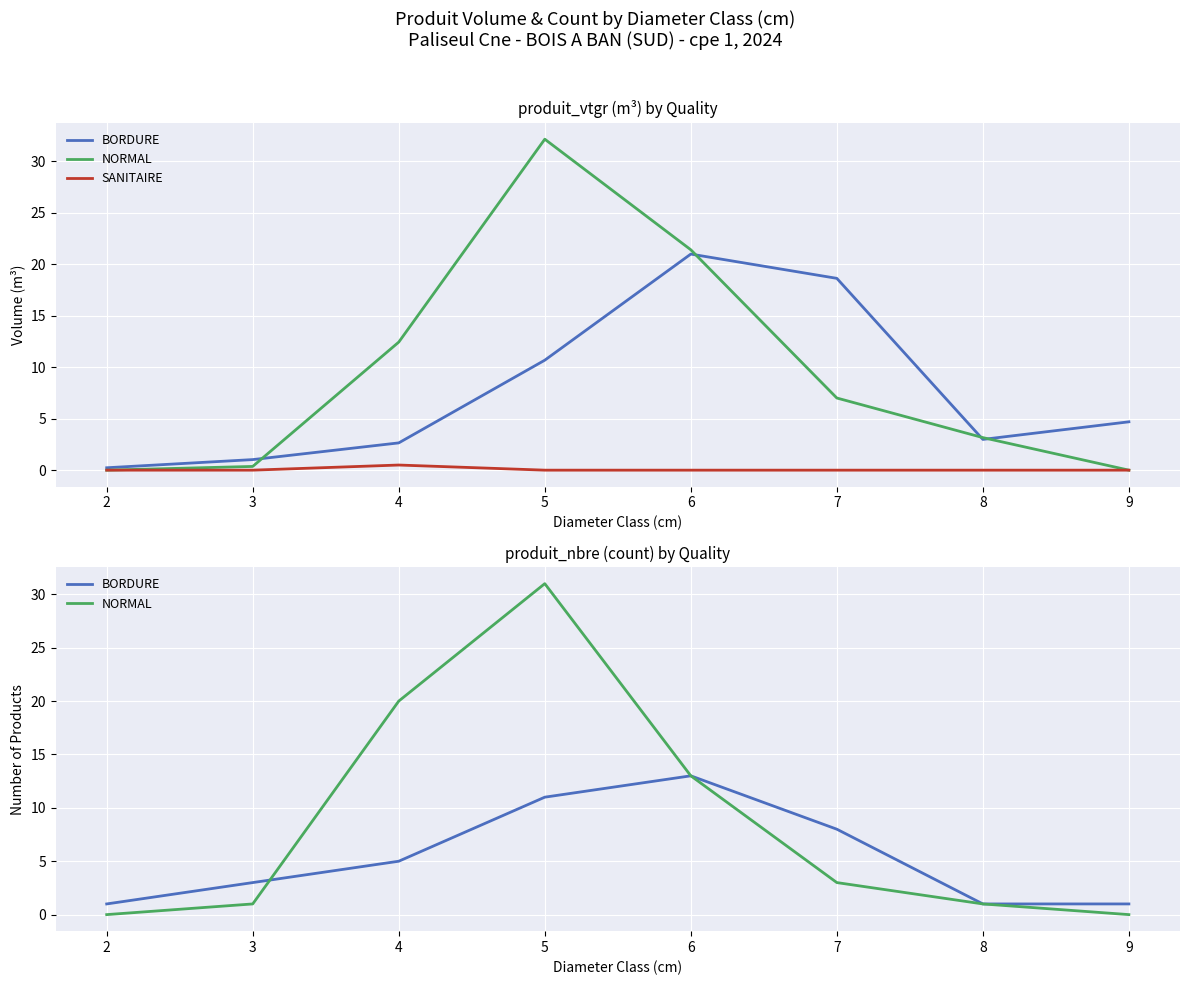

Where do BORDURE and NORMAL first cross each other?

3 and 4